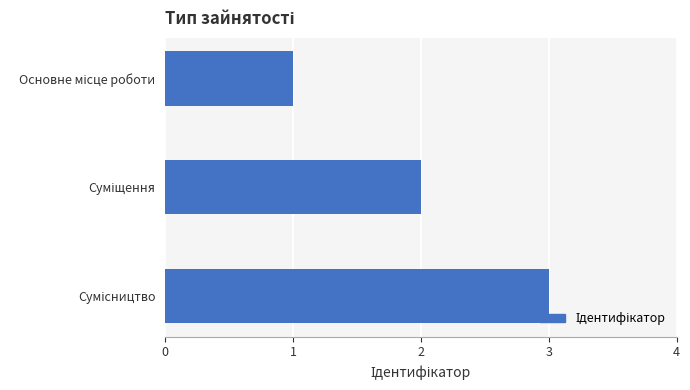

What is the maximum value shown in the chart?

3